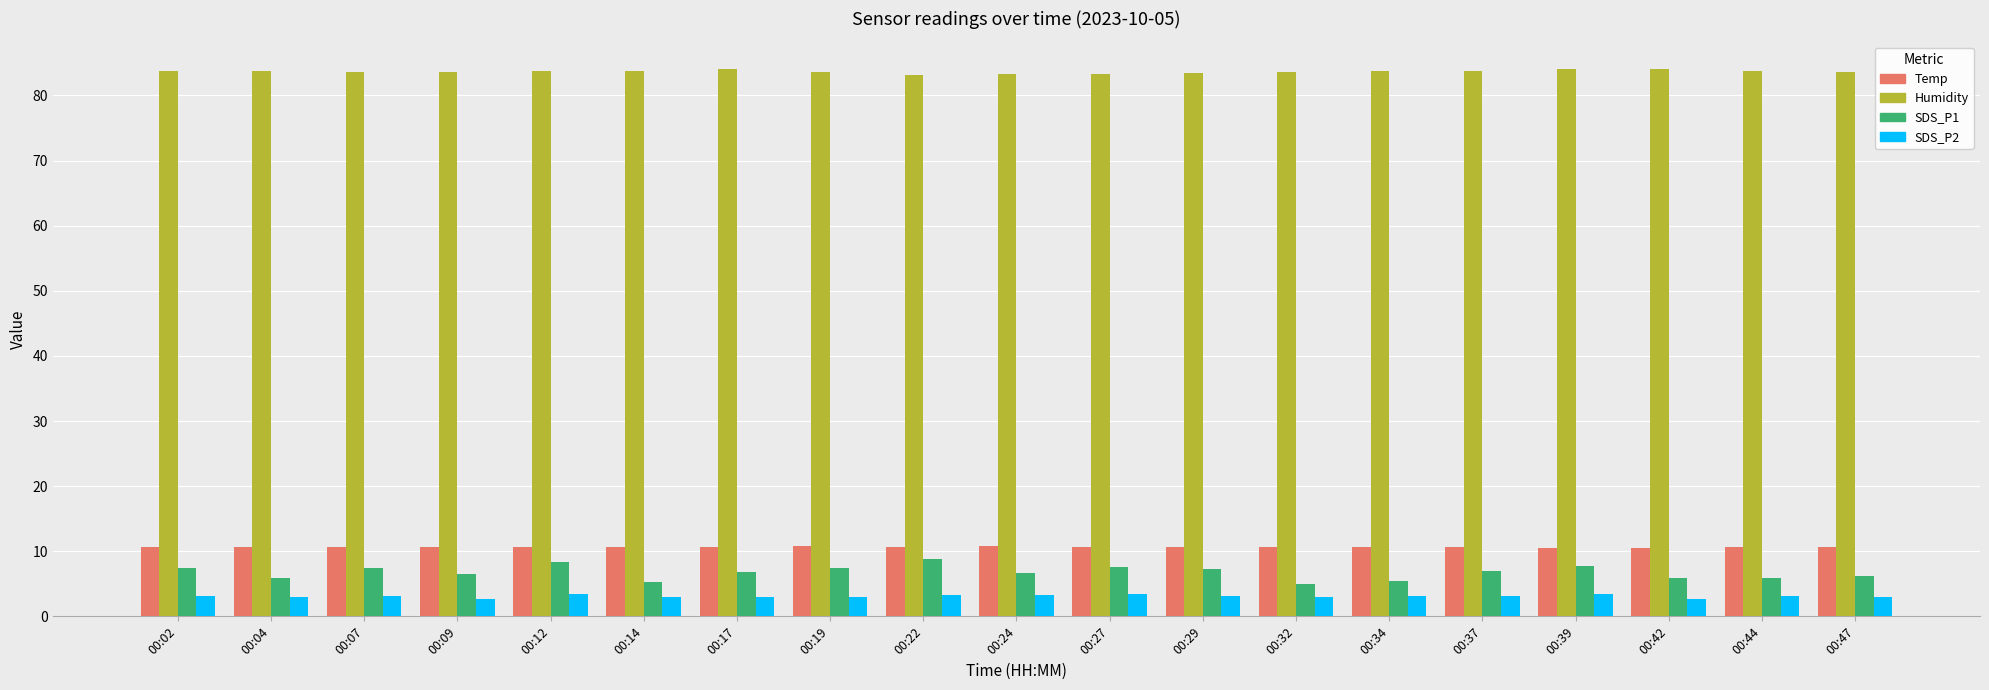

Which series has the largest total across all categories?

Humidity